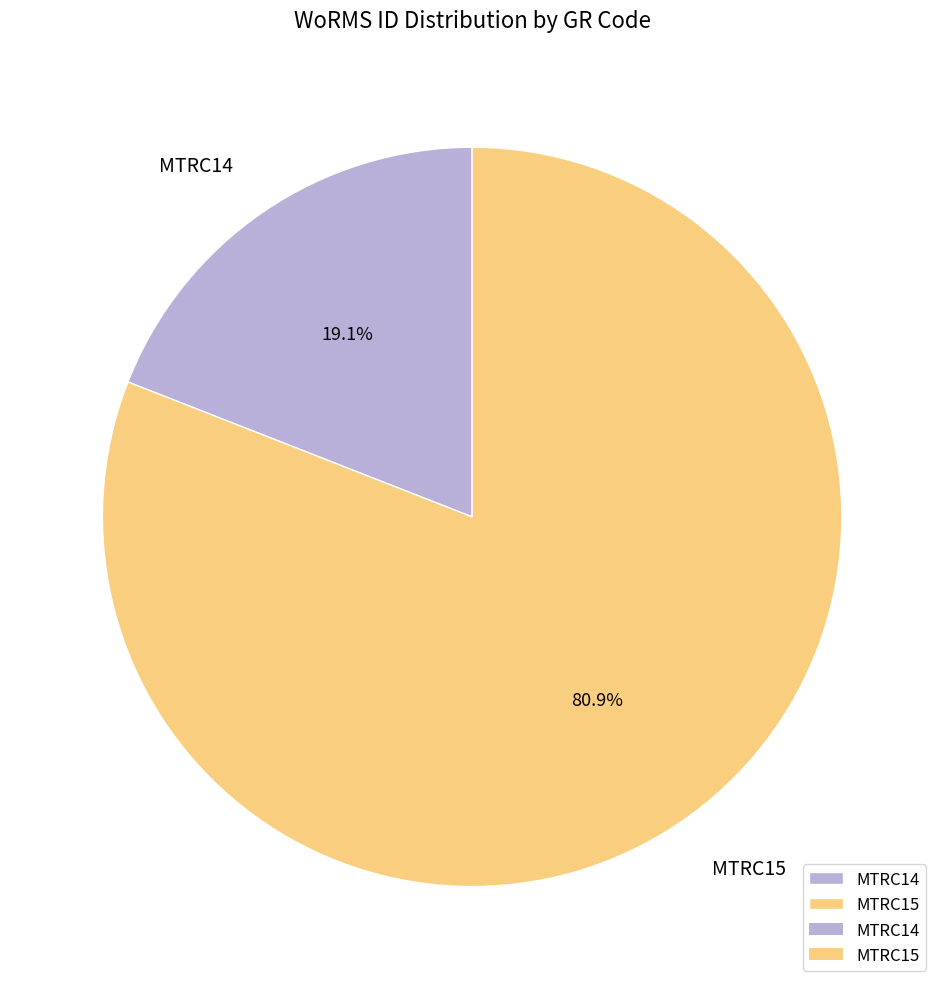

How many slices are in this pie chart?

2